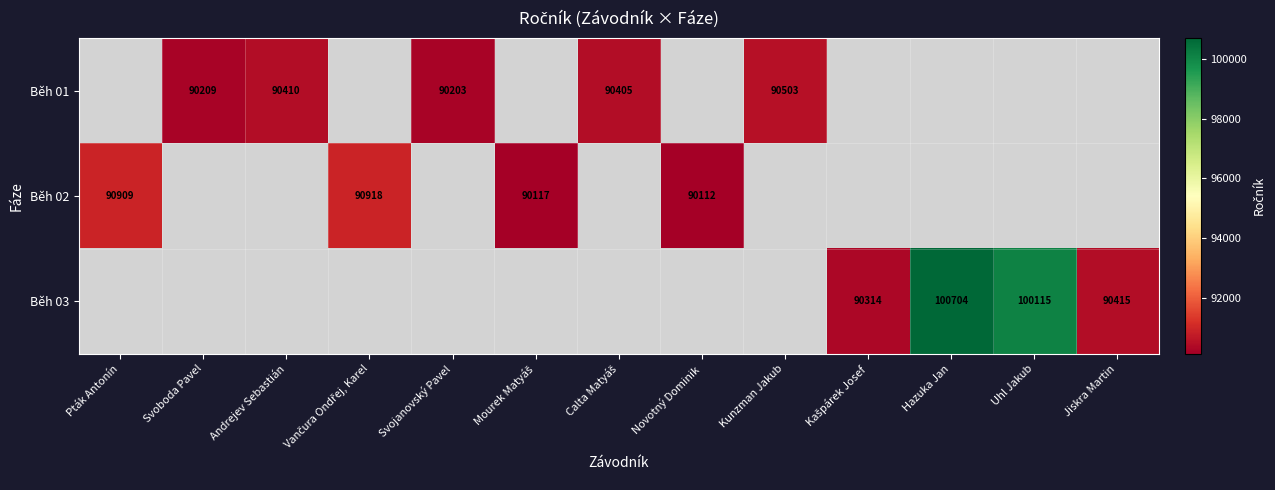

What is the maximum value shown in the chart?

100704.0